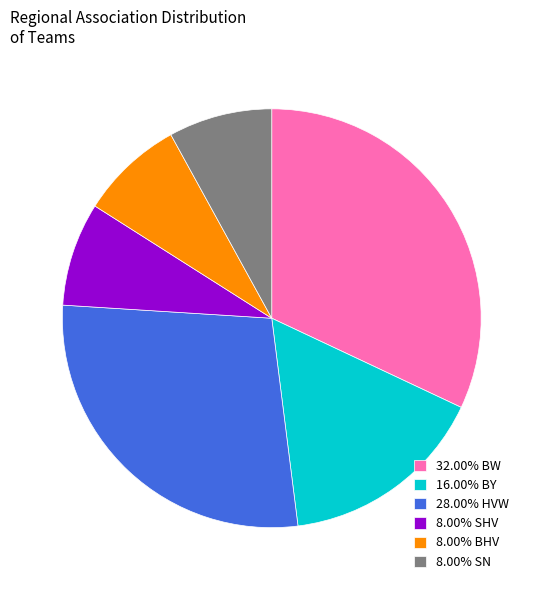

Is there any slice that represents more than half of the pie?

No